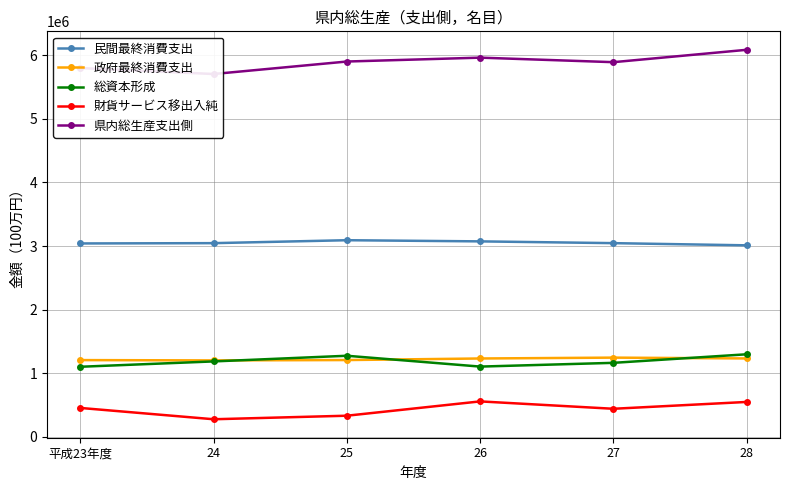

At which label does 県内総生産支出側 first exceed 5903074?

26